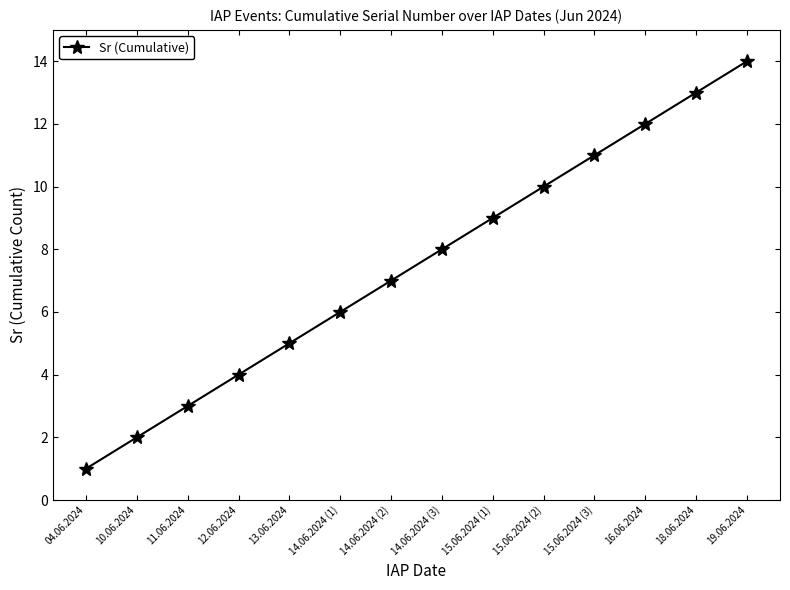

How many distinct data groups are displayed?

1